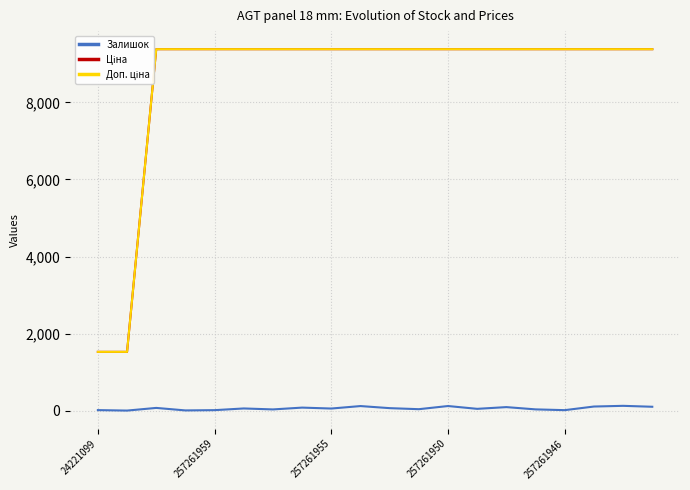

What value does the Ціна series have at 11?

9379.3